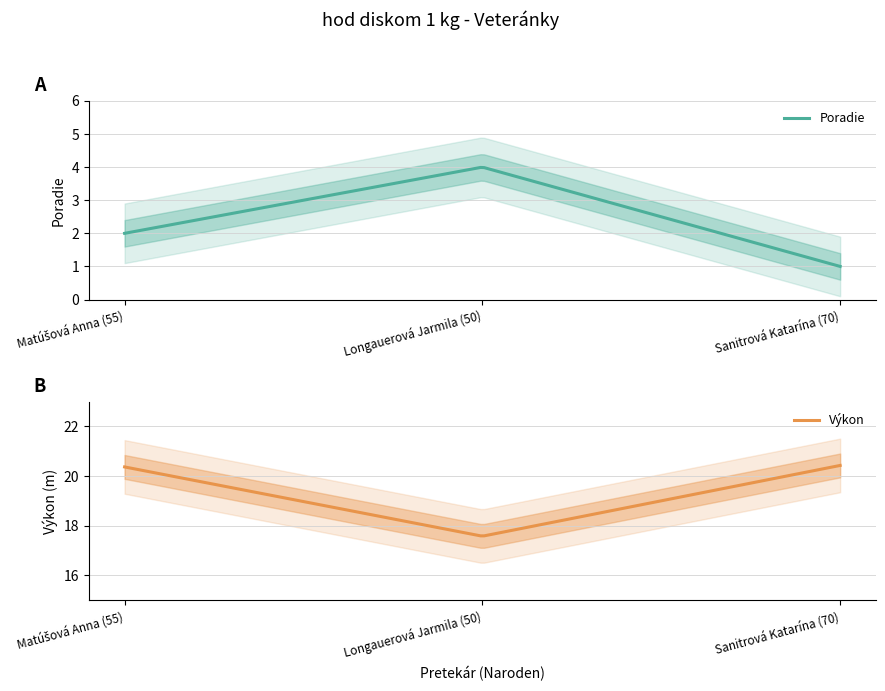

What is the label of the 1st point from the right?

Sanitrová Katarína (70)